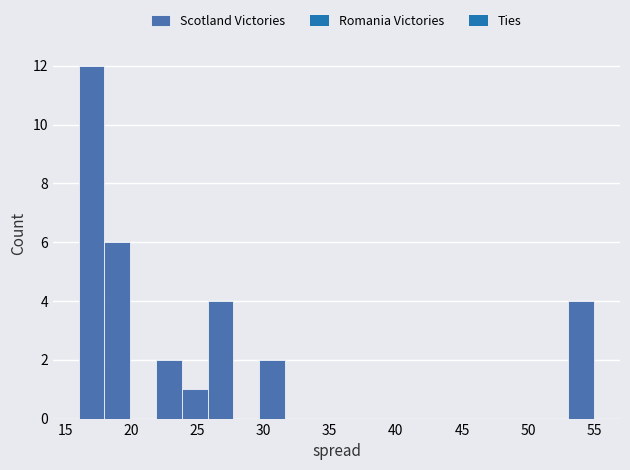

Read against the x-axis, roughly where is the centre of the tallest bar?

17.0